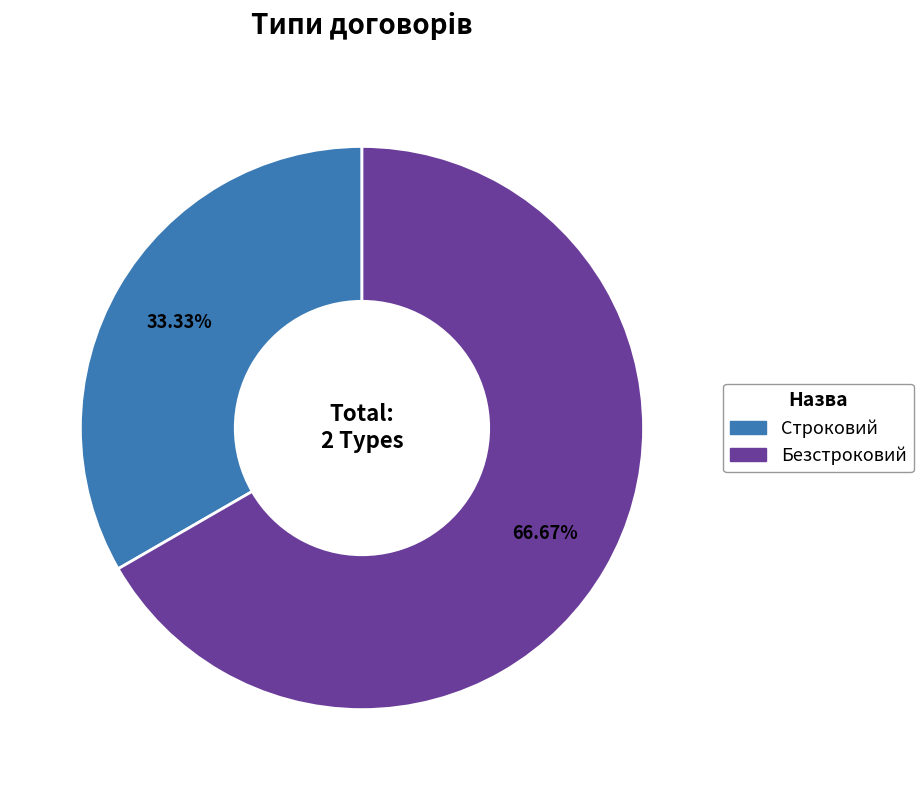

Rank the categories by value from highest to lowest.

Безстроковий, Строковий